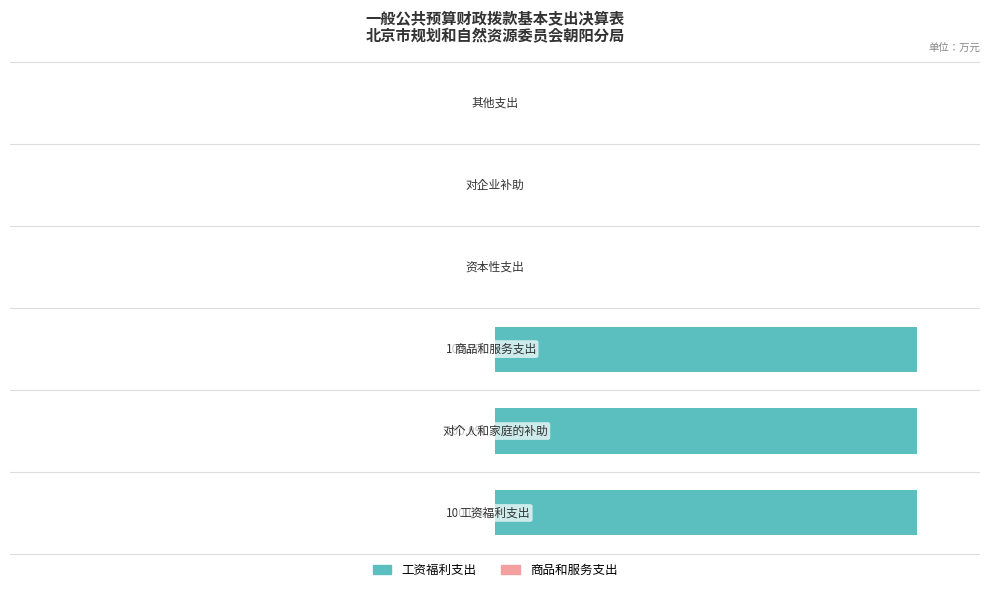

Are the bars horizontal?

Yes